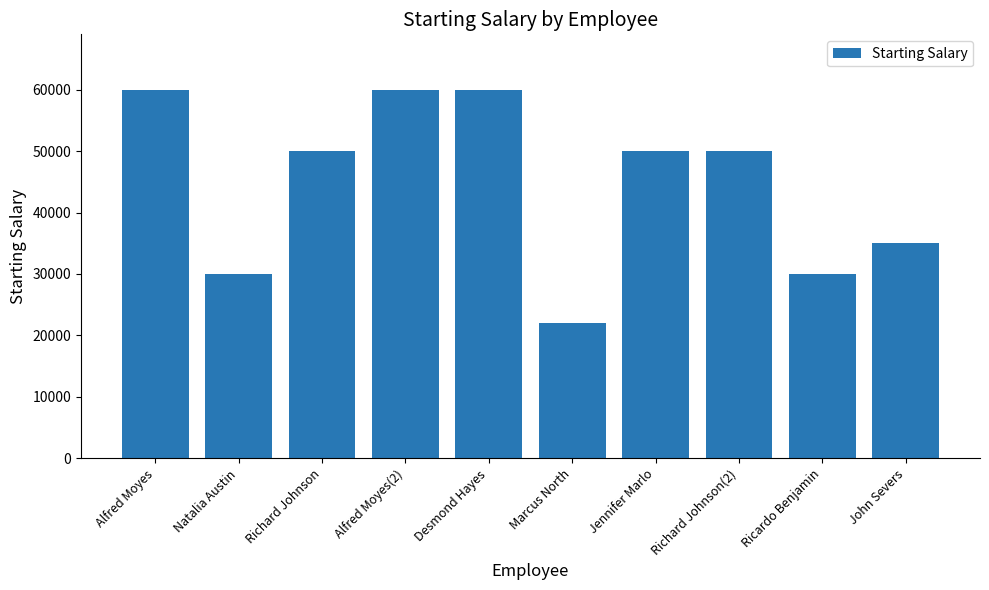

What is the label of the 8th bar from the left?

Richard Johnson(2)